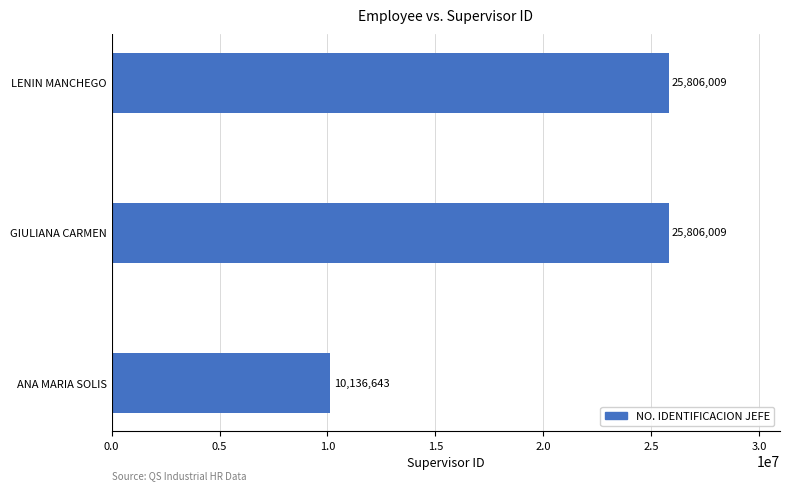

What is the ratio of the value at ANA MARIA SOLIS to the value at GIULIANA CARMEN?

0.4